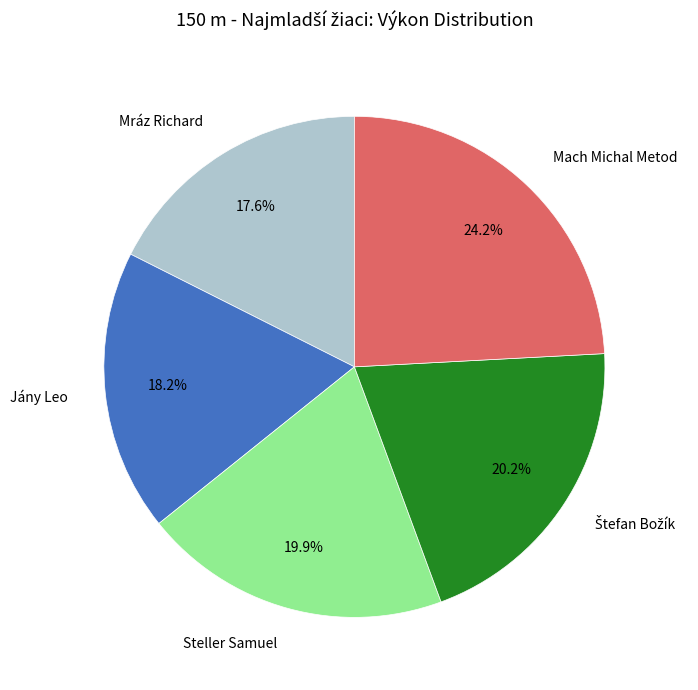

Does any single category account for the majority?

No